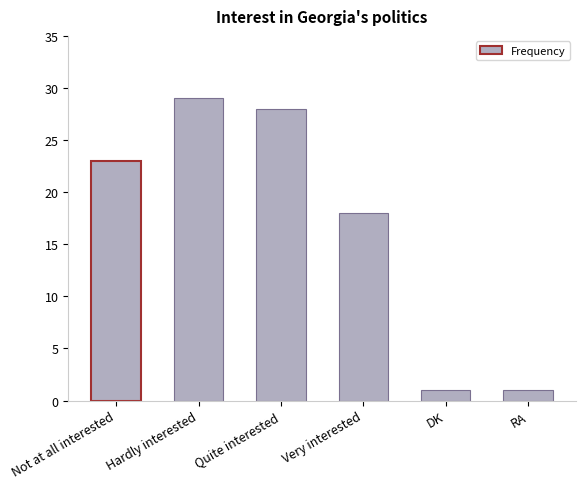

True or false: the data shows 15 at Not at all interested.

False